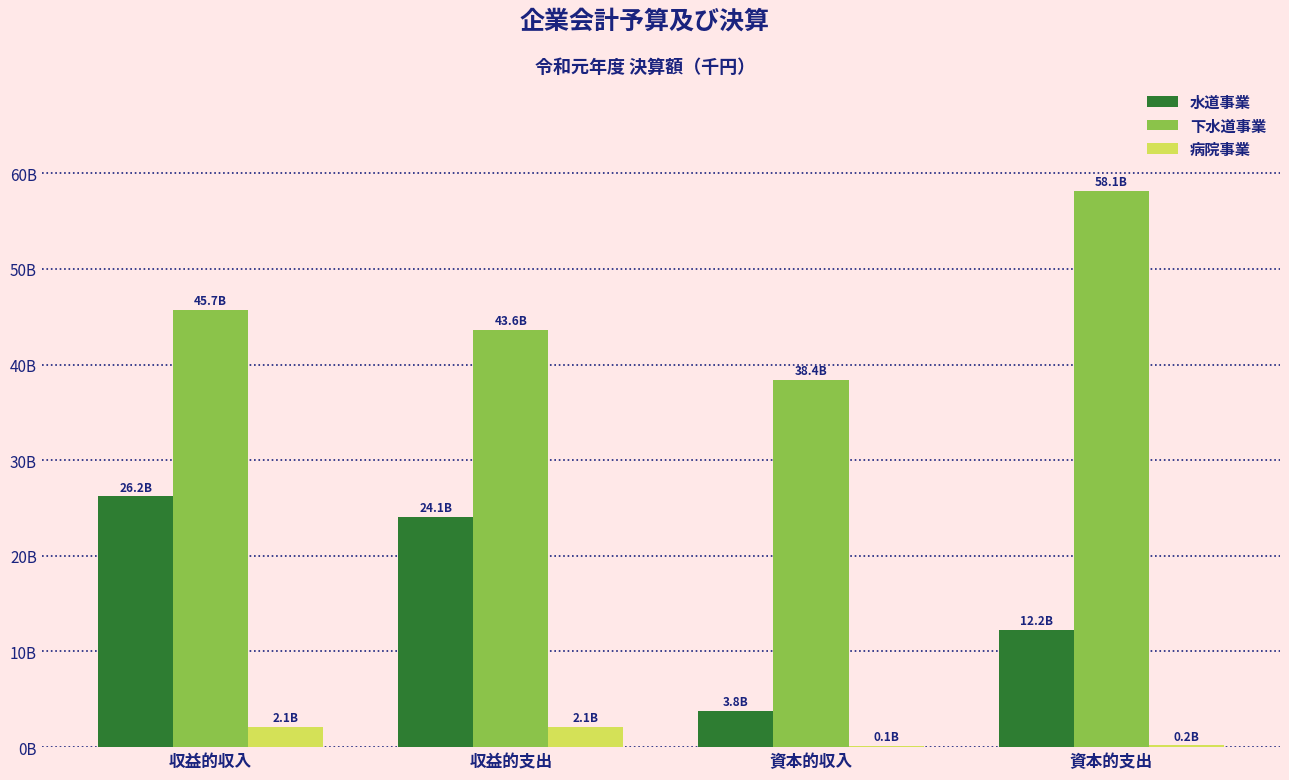

Read the 下水道事業 value at 収益的収入.

45722106